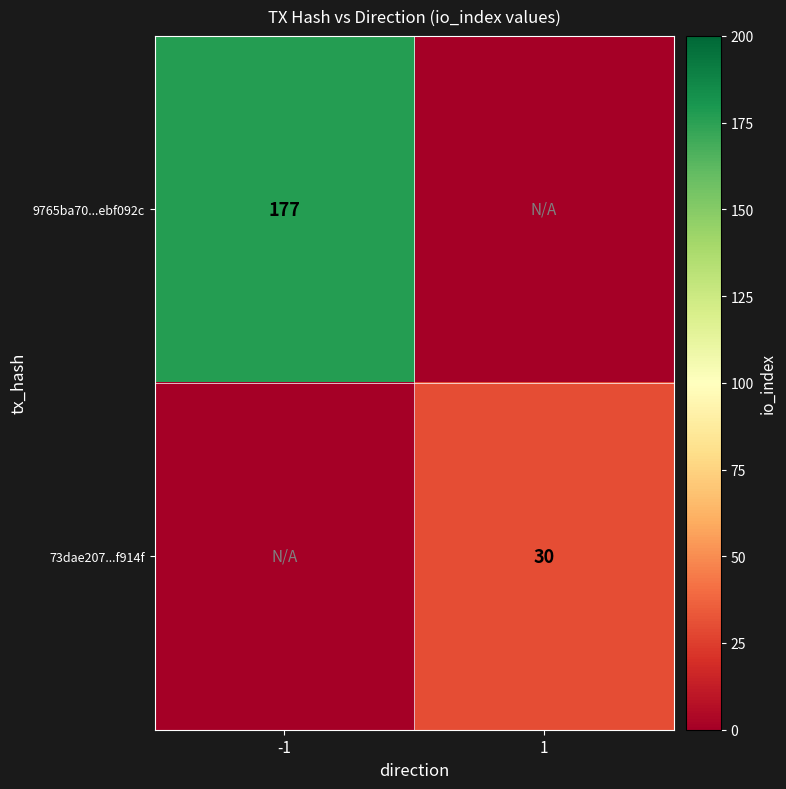

Is the value of 73dae207...f914f at 1 greater than the value of 9765ba70...ebf092c at -1?

No